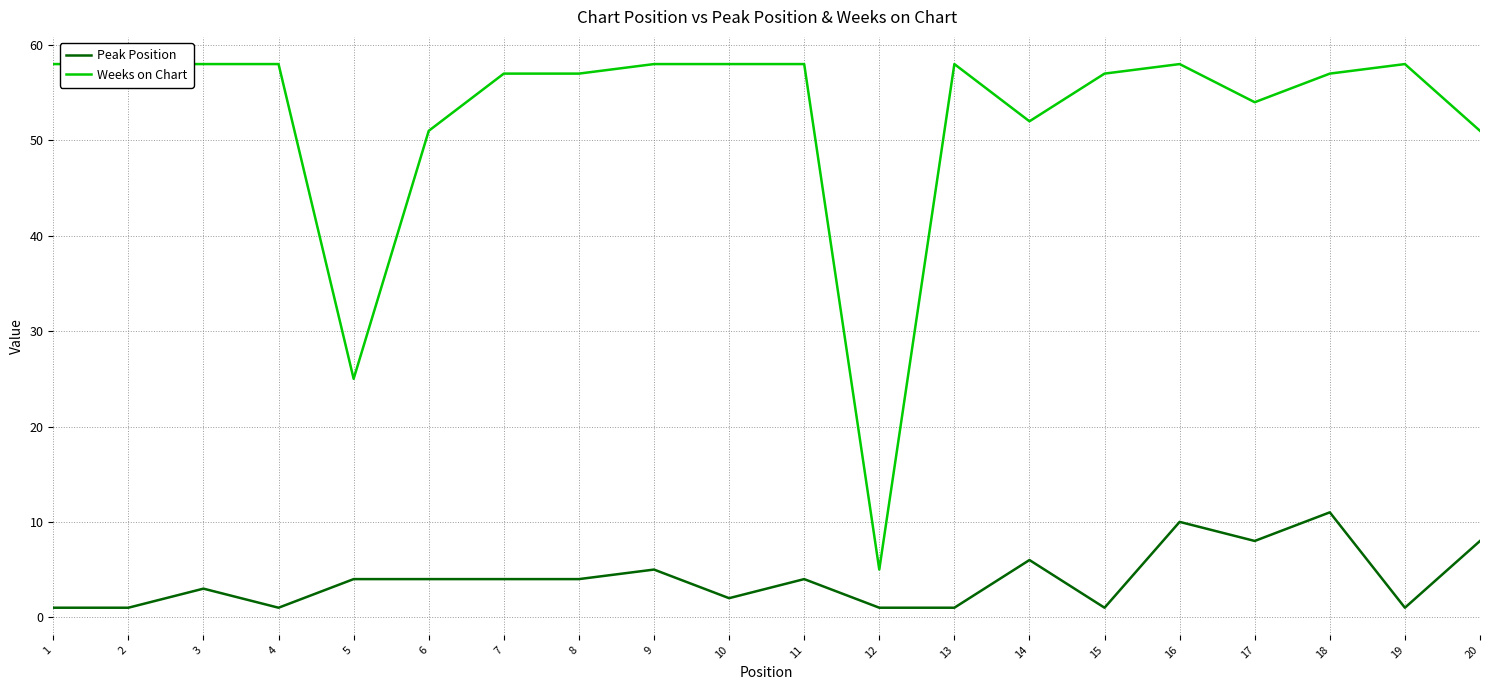

Where is Peak Position nearest to the value 6?

14